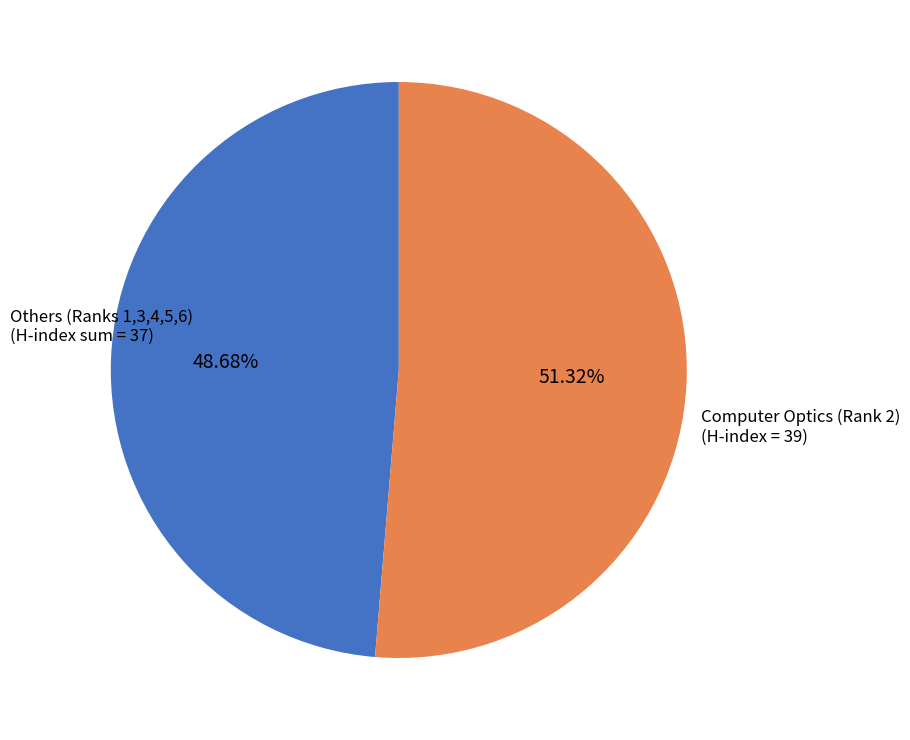

Is there any slice that represents more than half of the pie?

Yes